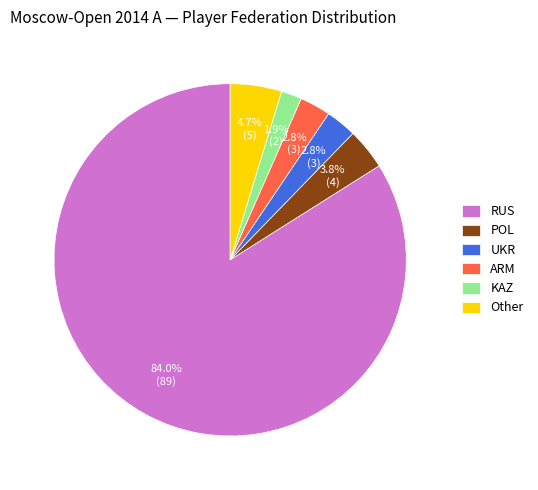

Which slice is the smallest?

KAZ